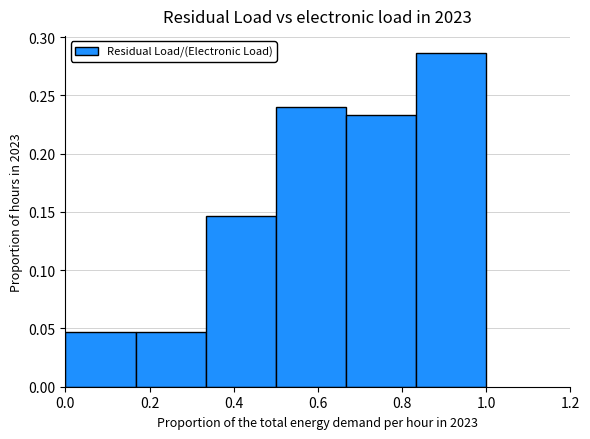

Reading left to right, transcribe this chart: for each bar, give the range it covers on the x-axis and its height. Neither the bar edges nor the heights are printed on the chart, so give them approximately, as read against the axes.

0.00 to 0.16: 0.045
0.16 to 0.34: 0.045
0.34 to 0.50: 0.145
0.50 to 0.66: 0.240
0.66 to 0.84: 0.235
0.84 to 1.00: 0.285